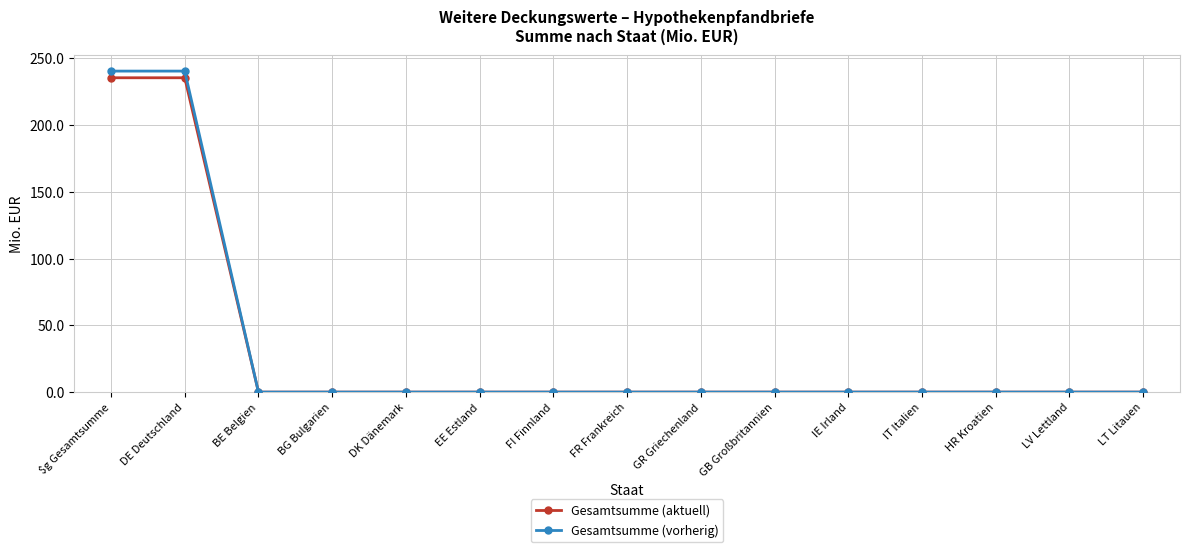

What is the total value across all series at DE Deutschland?

476.0